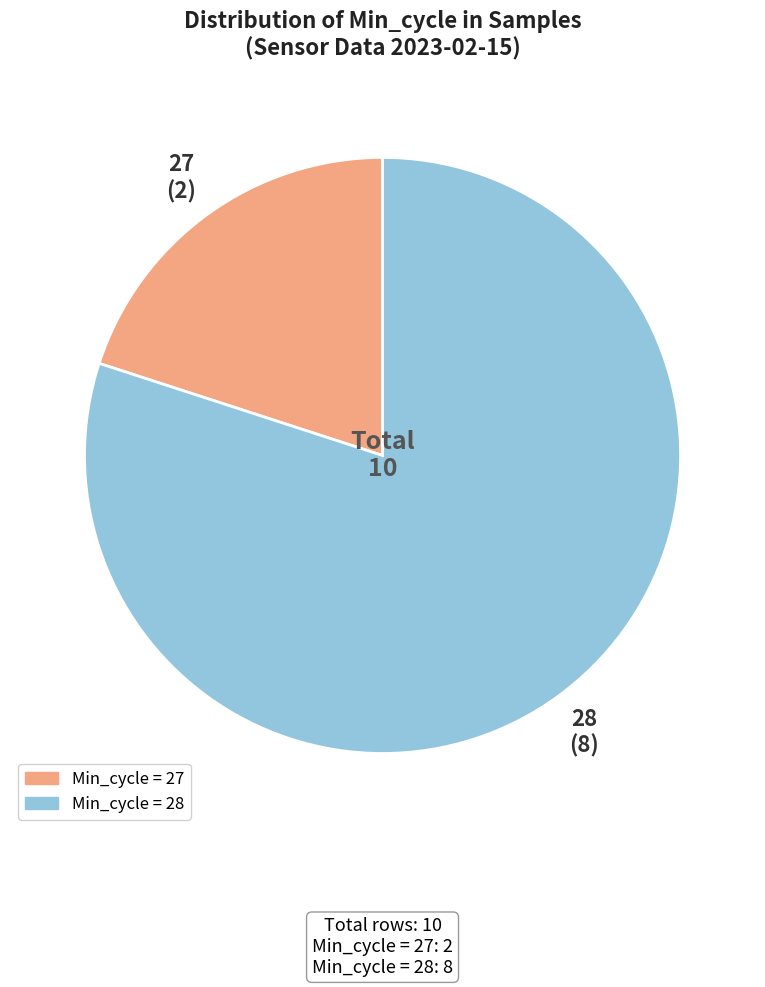

Is there a majority slice in this chart?

Yes